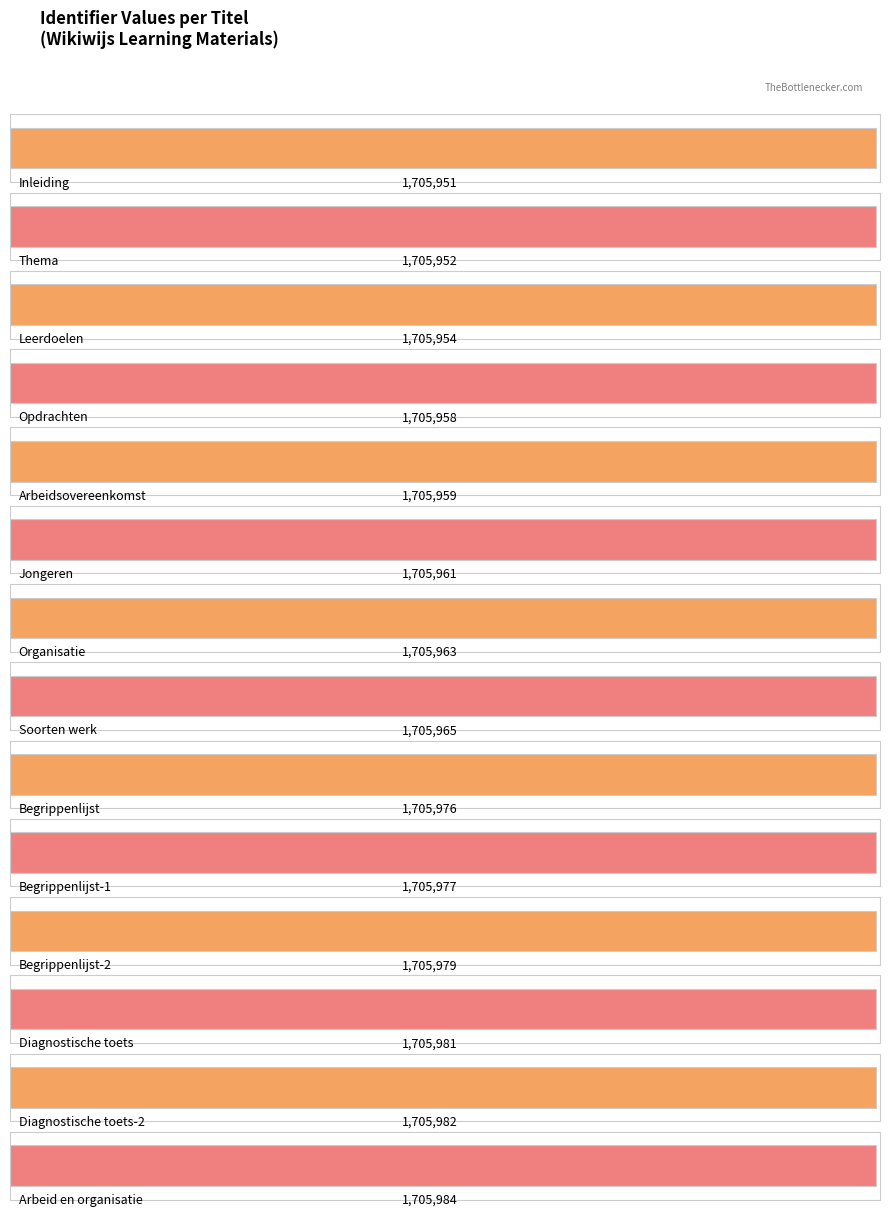

What is the label of the 12th bar from the right?

Leerdoelen